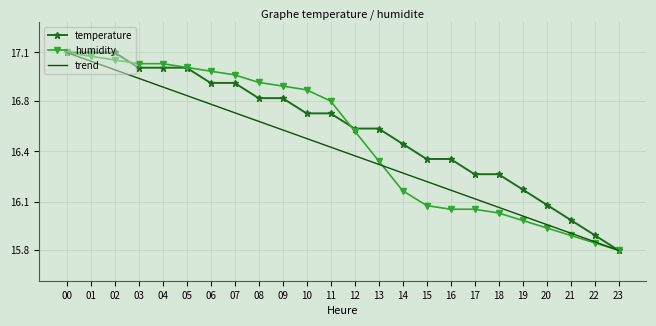

What is the difference between the maximum and minimum values in the humidity series?

1.3